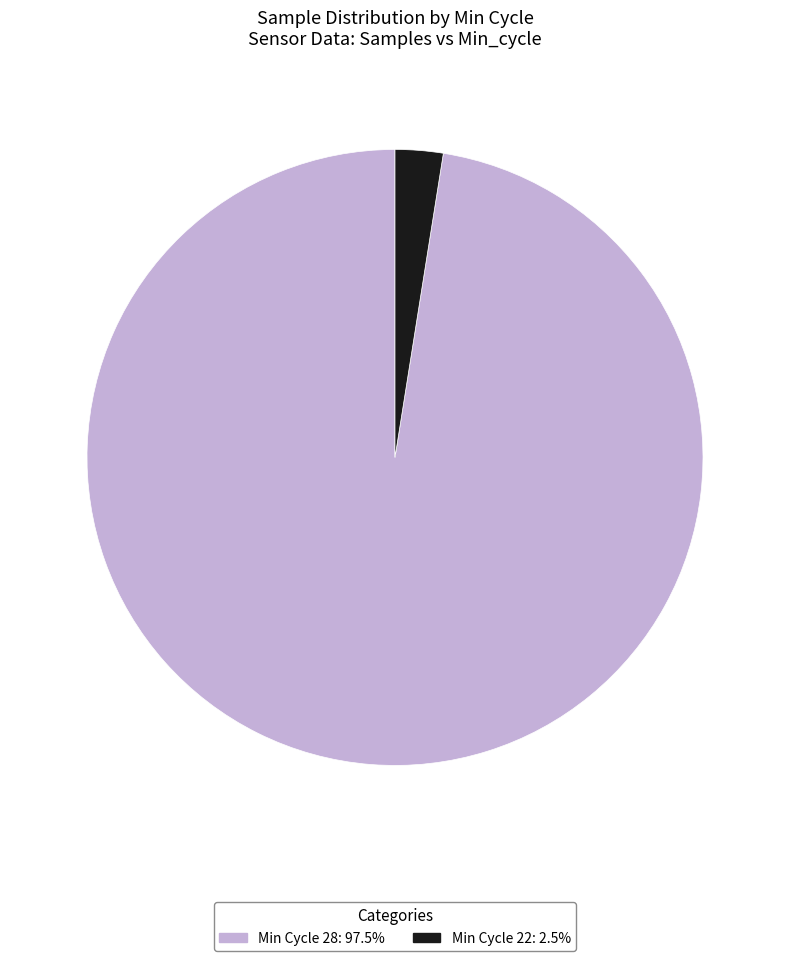

Is there any slice that represents more than half of the pie?

Yes